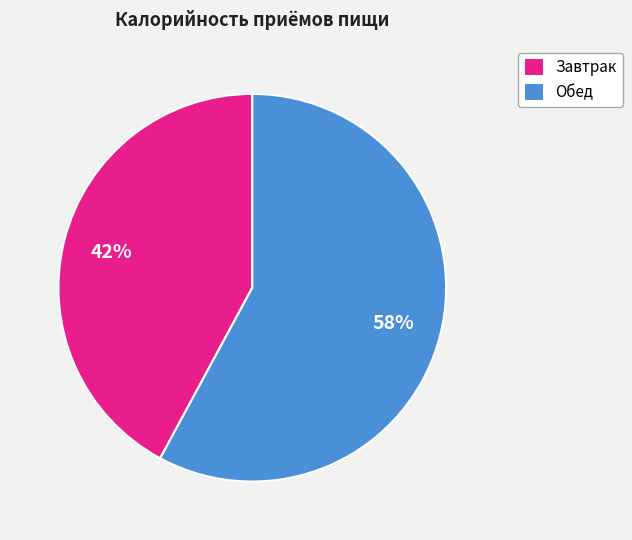

What is the largest slice in the pie chart?

Обед